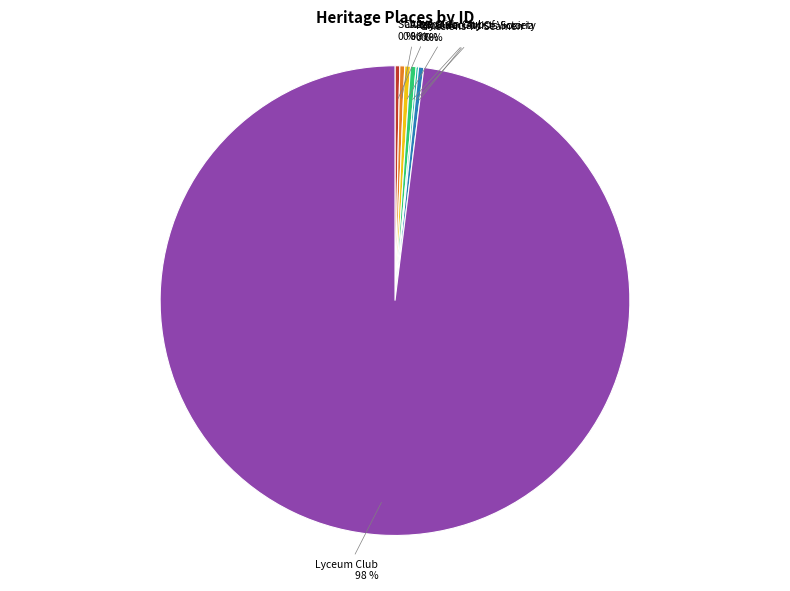

To the nearest percent, what is the average slice percentage?

14%